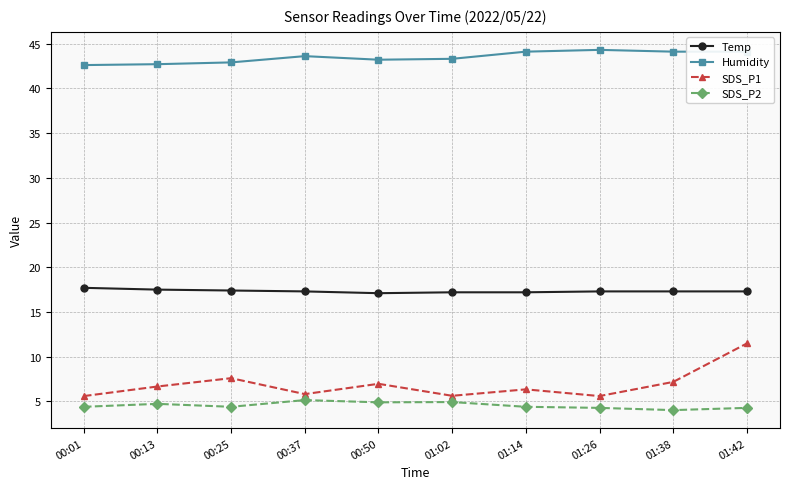

At how many categories does at least one series exceed 24?

10